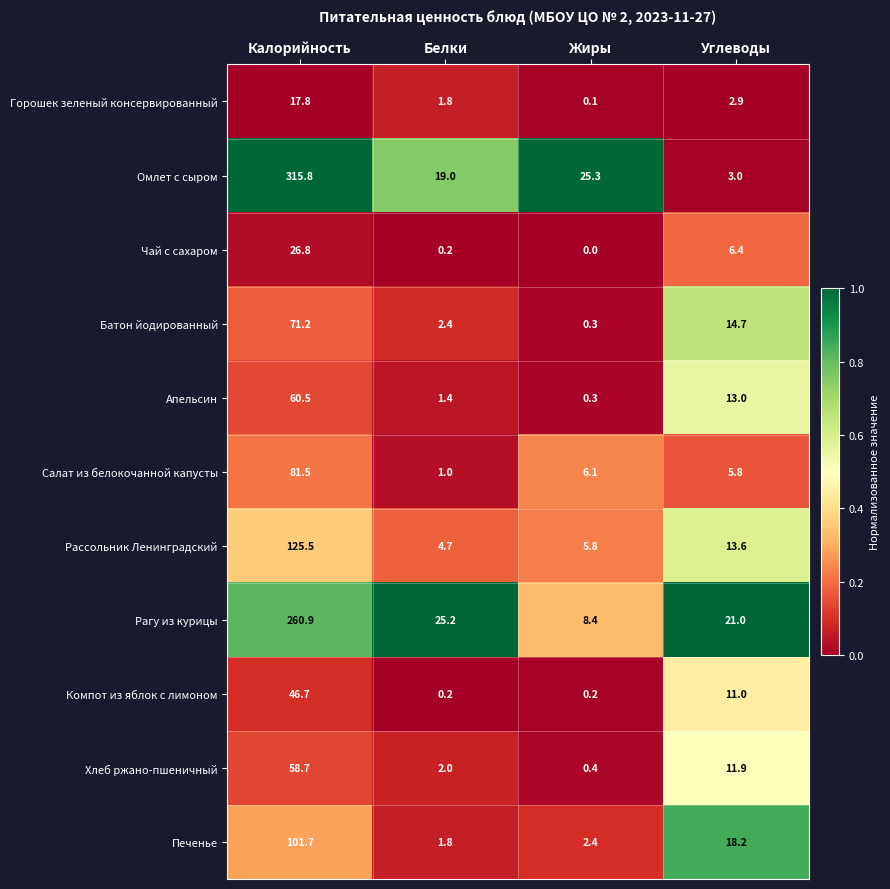

What is the spread (max minus min) of values at Белки?

25.0